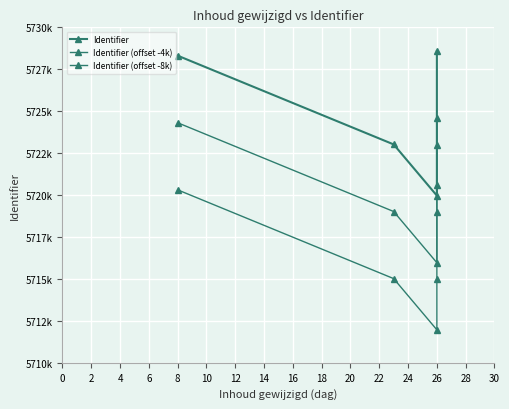

At 26, list the series in order from smallest to largest.

Identifier (offset -8k), Identifier (offset -4k), Identifier